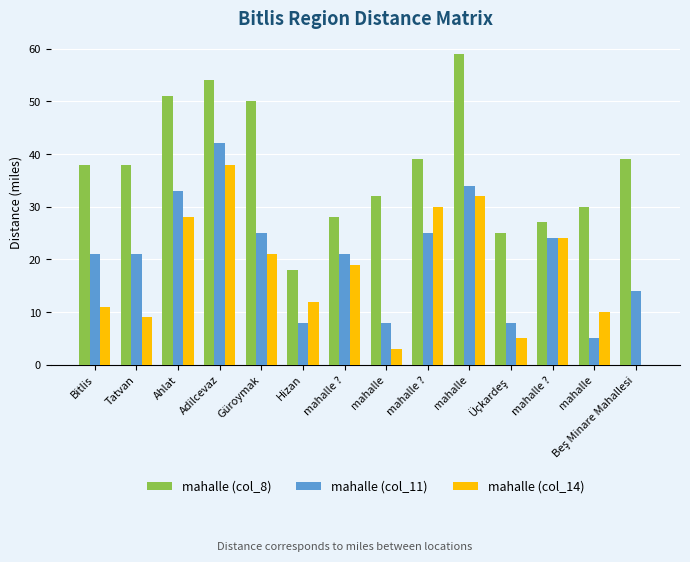

Reading left to right, transcribe all the data shown in this chart.

mahalle (col_8): Bitlis=38	Tatvan=38	Ahlat=51	Adilcevaz=54	Güroymak=50	Hizan=18	mahalle ?=28	mahalle=32	mahalle ?=39	mahalle=59	Üçkardeş=25	mahalle ?=27	mahalle=30	Beş Minare Mahallesi=39
mahalle (col_11): Bitlis=21	Tatvan=21	Ahlat=33	Adilcevaz=42	Güroymak=25	Hizan=8	mahalle ?=21	mahalle=8	mahalle ?=25	mahalle=34	Üçkardeş=8	mahalle ?=24	mahalle=5	Beş Minare Mahallesi=14
mahalle (col_14): Bitlis=11	Tatvan=9	Ahlat=28	Adilcevaz=38	Güroymak=21	Hizan=12	mahalle ?=19	mahalle=3	mahalle ?=30	mahalle=32	Üçkardeş=5	mahalle ?=24	mahalle=10	Beş Minare Mahallesi=0